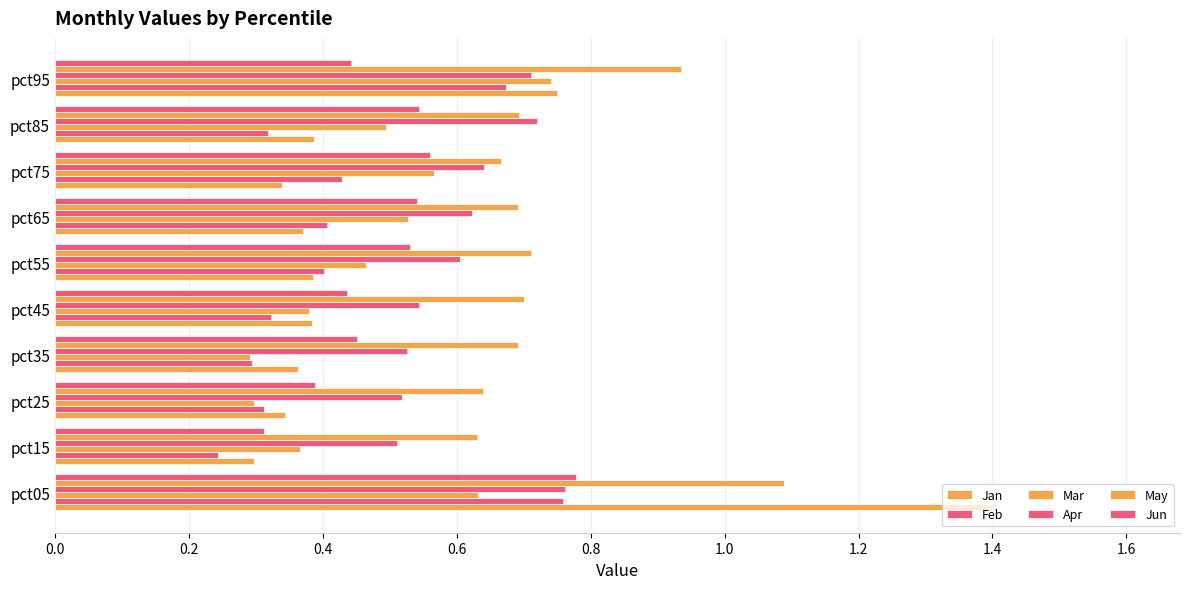

How many series are shown in this chart?

6